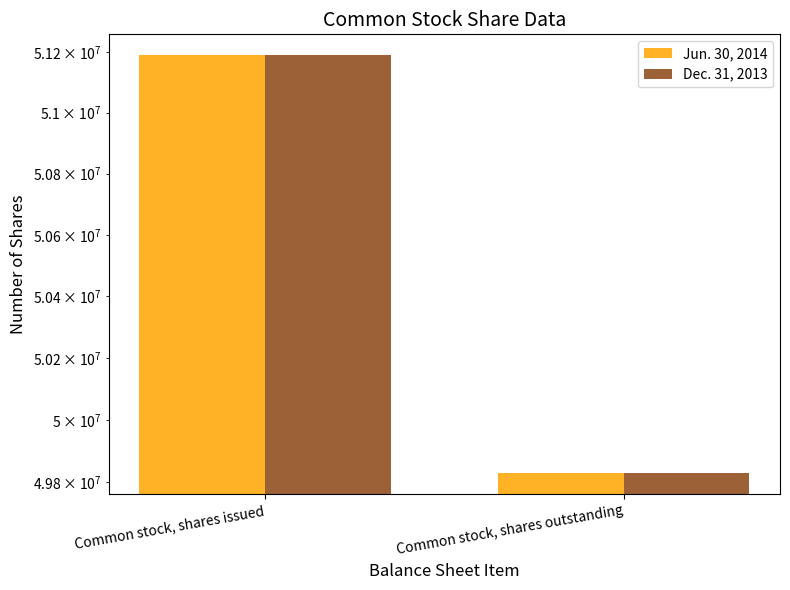

The value of Dec. 31, 2013 at Common stock, shares issued is 51188990. True or false?

True